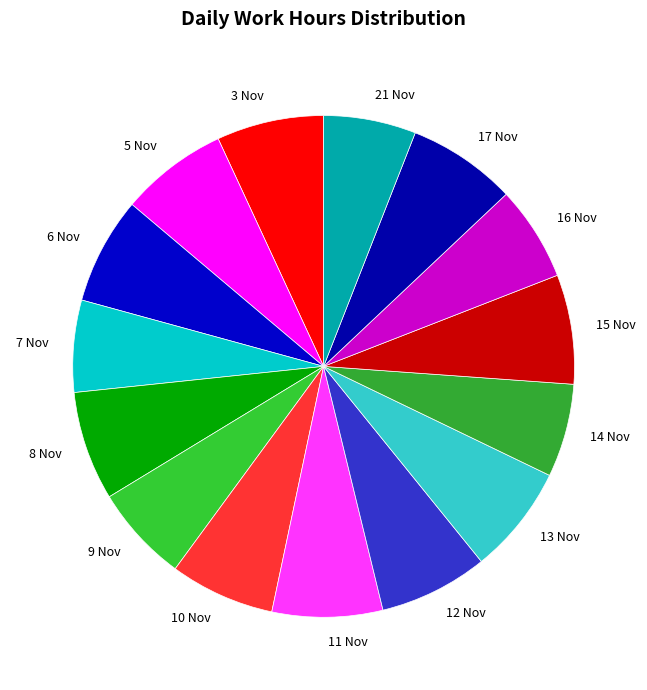

Do 17 Nov and 15 Nov together represent more than half of the pie?

No